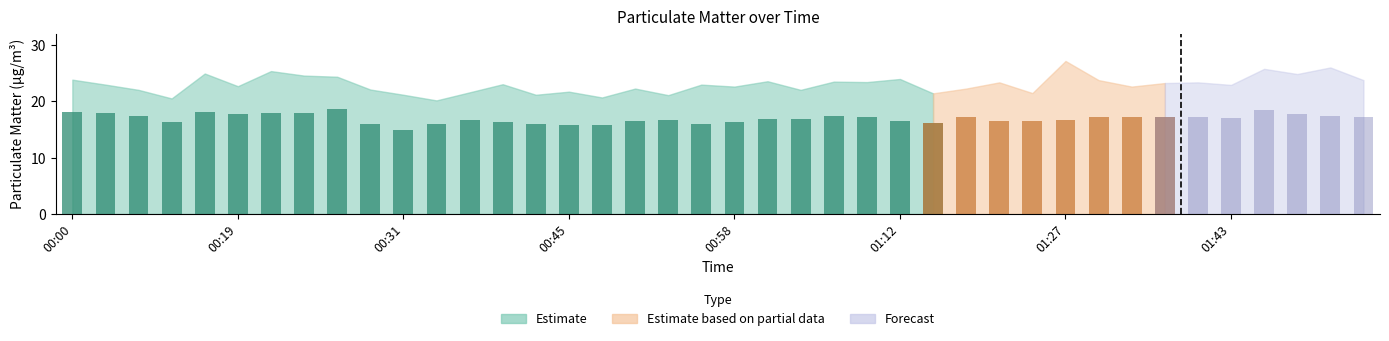

At which category is the sum across all series the highest?

01:45